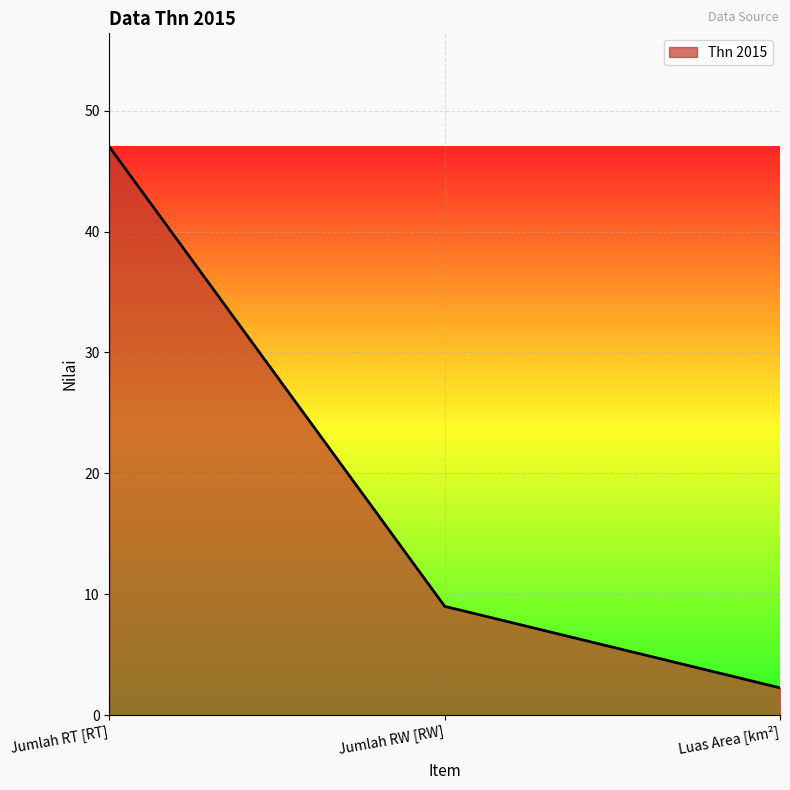

Where does the data first go above 9?

Jumlah RT [RT]